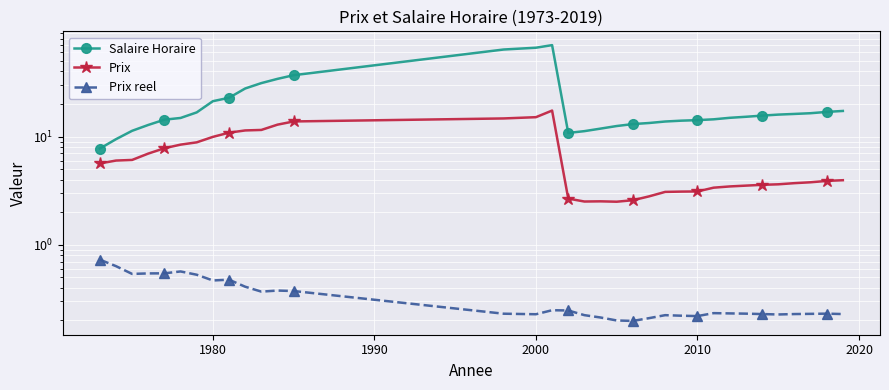

In Salaire Horaire, how many points are higher than both neighbors (excluding endpoints)?

1